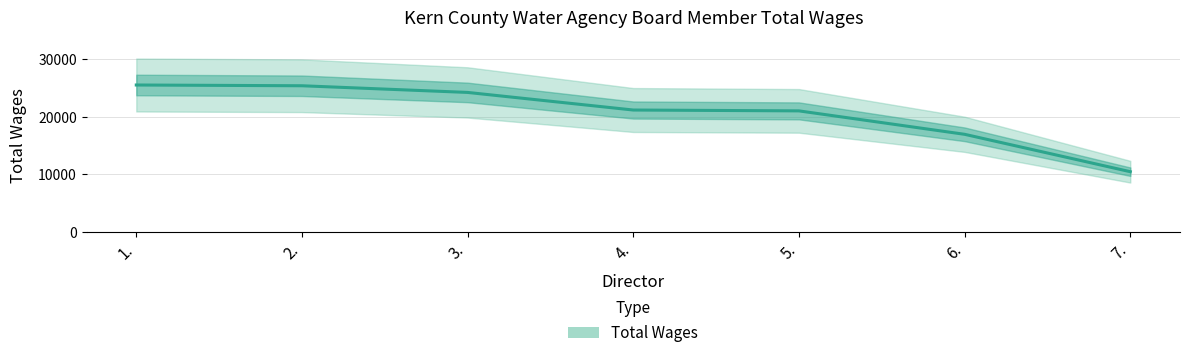

What is the ratio of the value at 7. to the value at 5.?

0.5